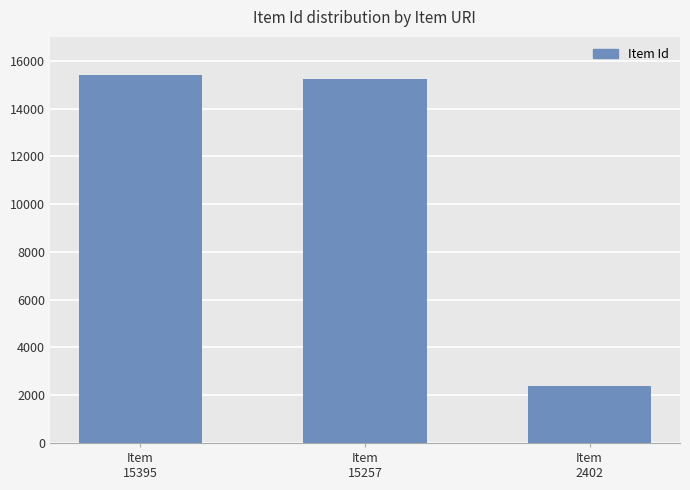

What is the sum of all values?

33054